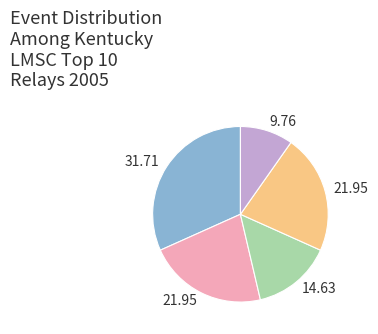

Count the number of slices in the pie.

5